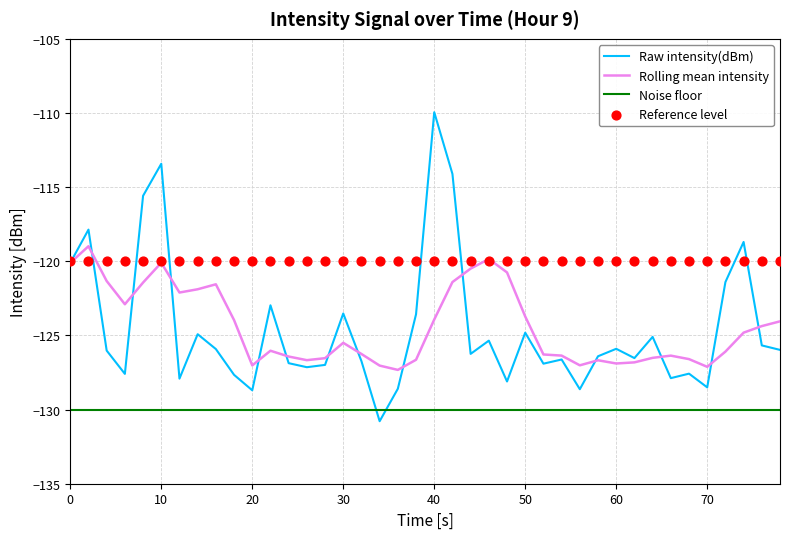

Which series has the widest spread of Y values?

Raw intensity(dBm)